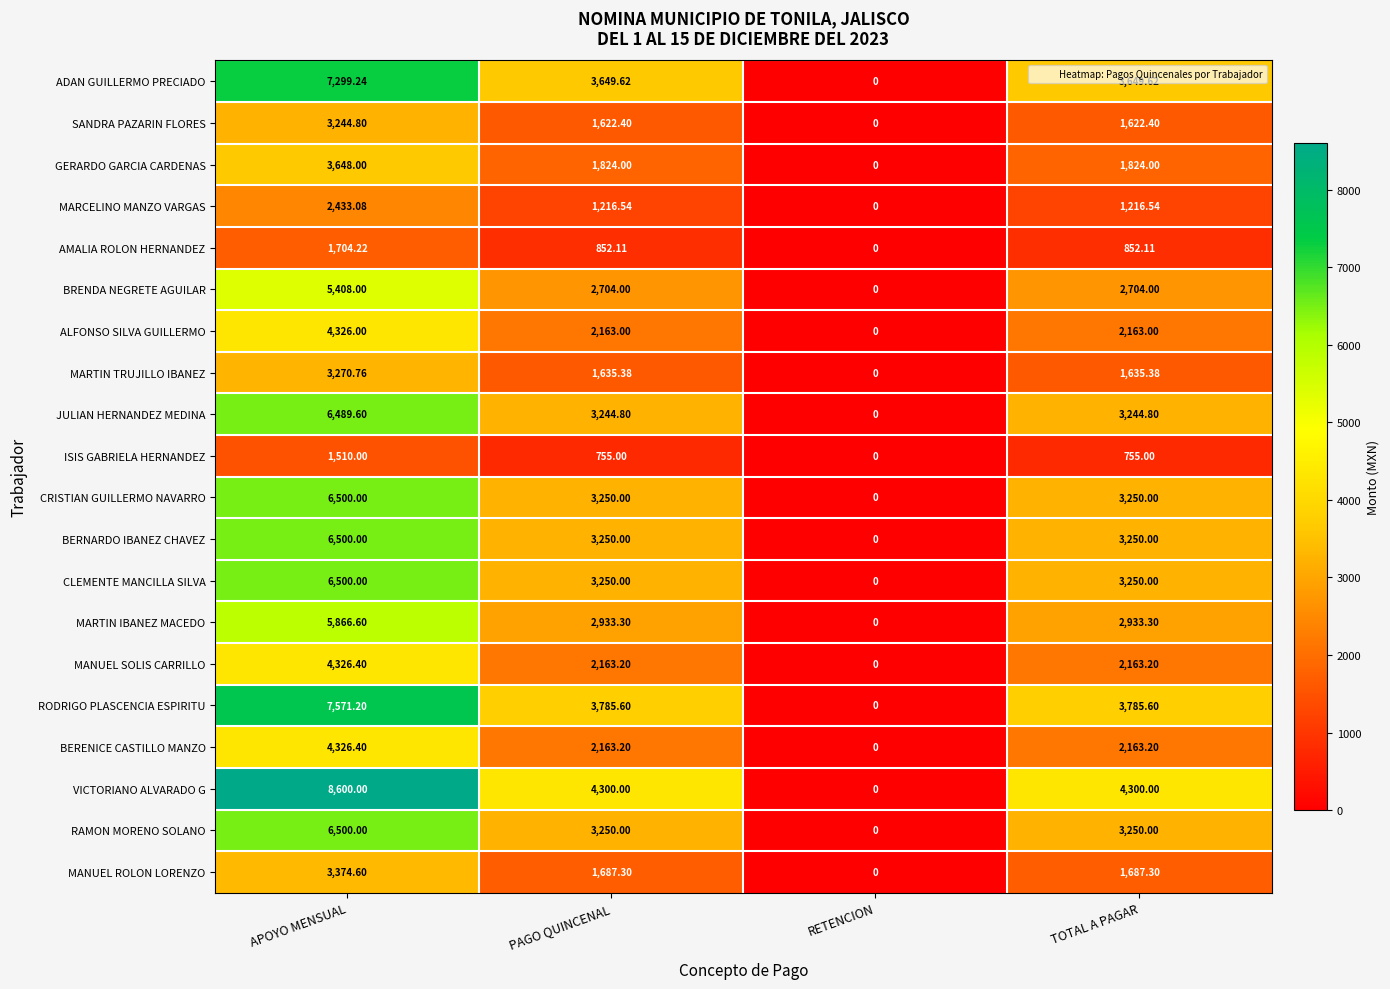

Which series has the largest range (max minus min)?

VICTORIANO ALVARADO G